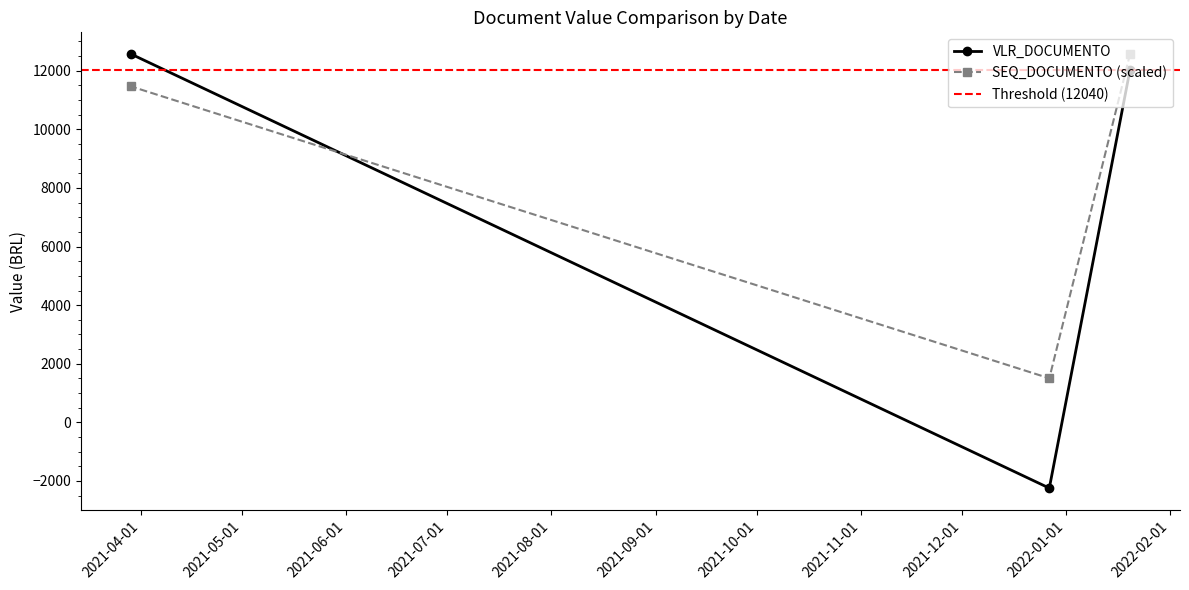

At which category does the chart reach its peak across all series?

2021-03-29